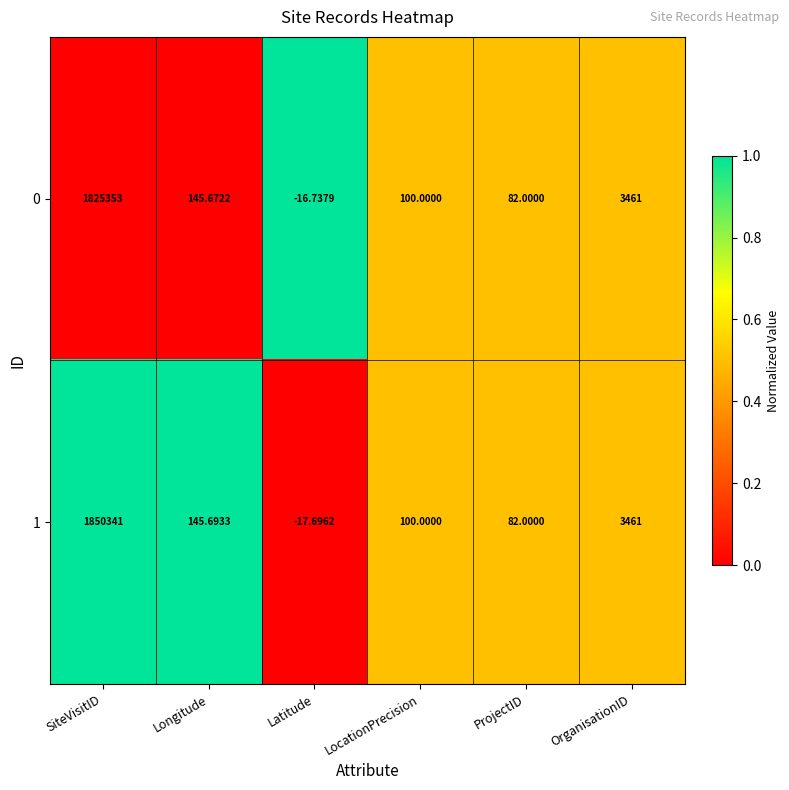

List the series in order of their overall mean, highest first.

1, 0